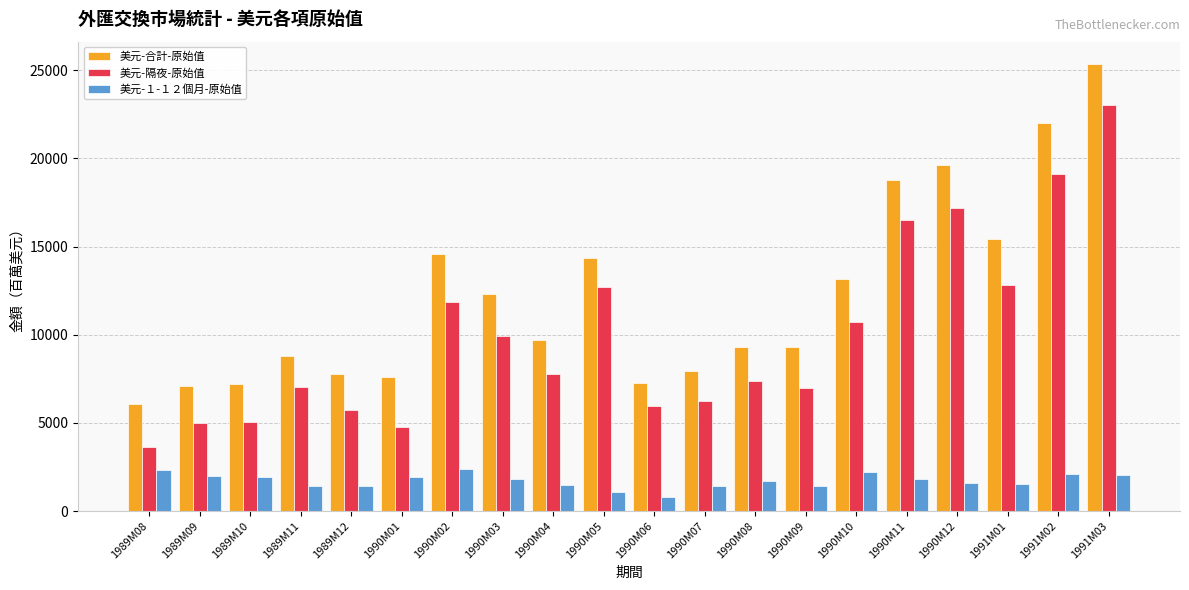

Rank the series by their average value, from lowest to highest.

美元-１-１２個月-原始值, 美元-隔夜-原始值, 美元-合計-原始值